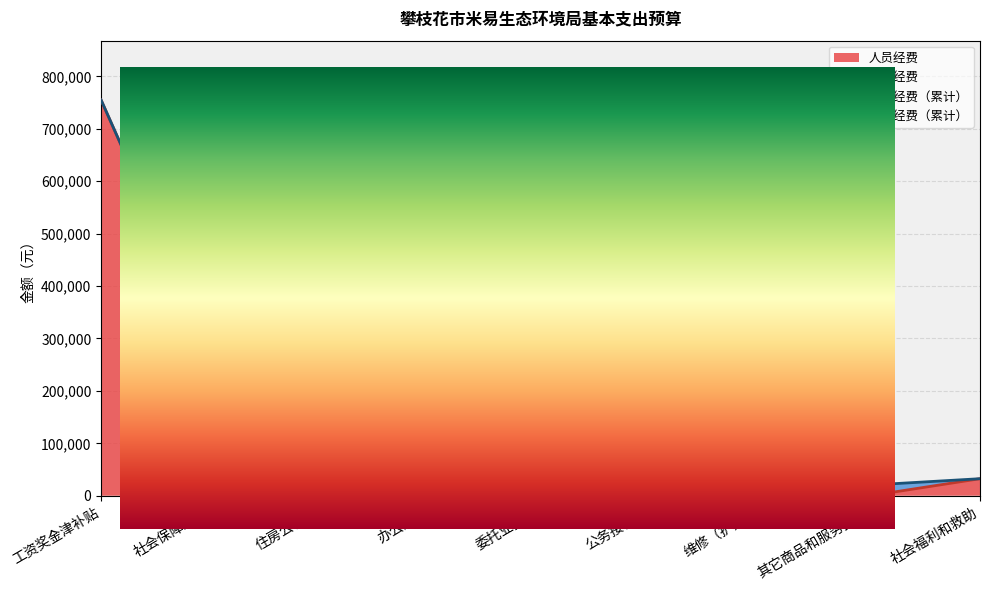

The chart shows a value of 32467.7 at 社会福利和救助. True or false?

True